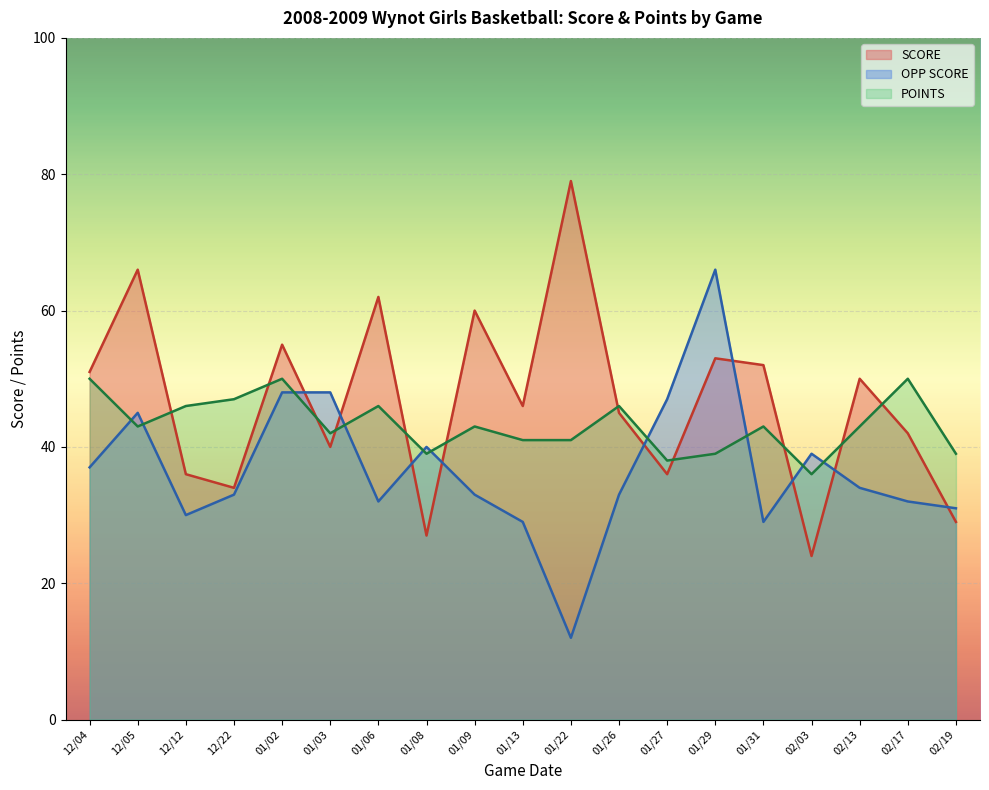

Where does the SCORE series first go above 46?

12/04